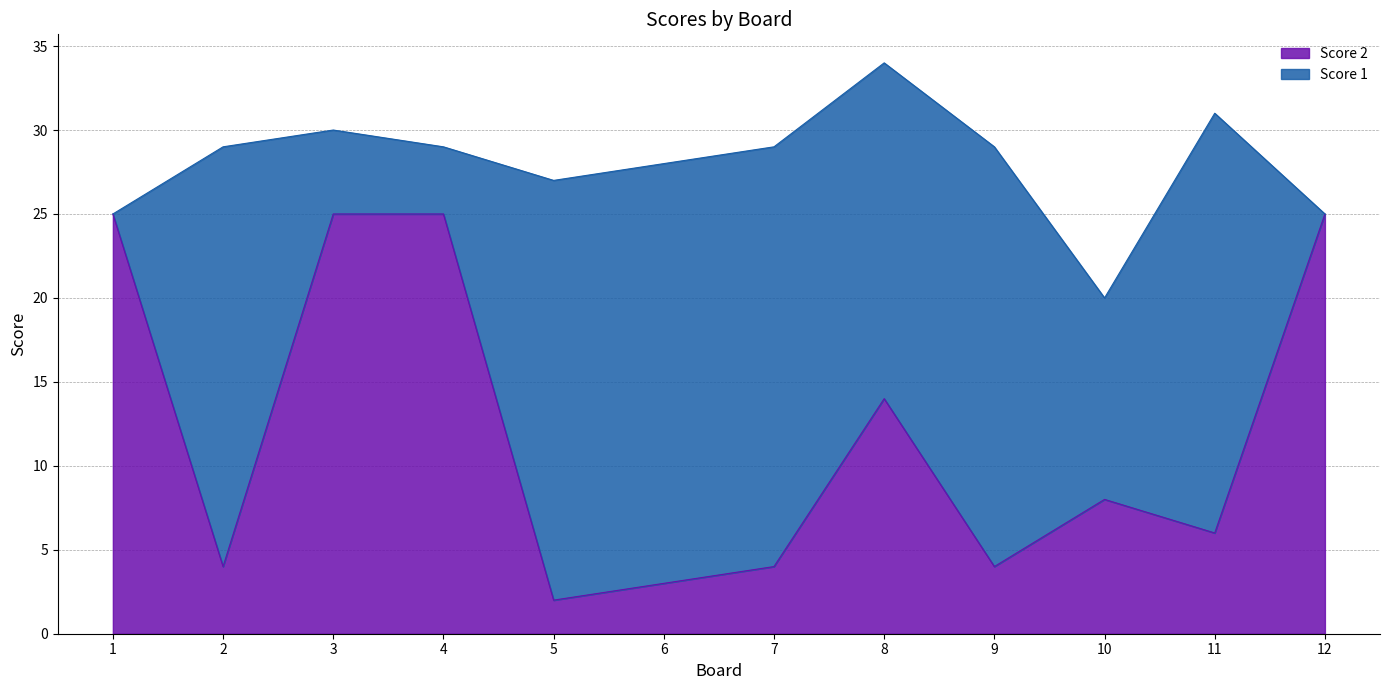

Does the chart have visible grid lines?

Yes